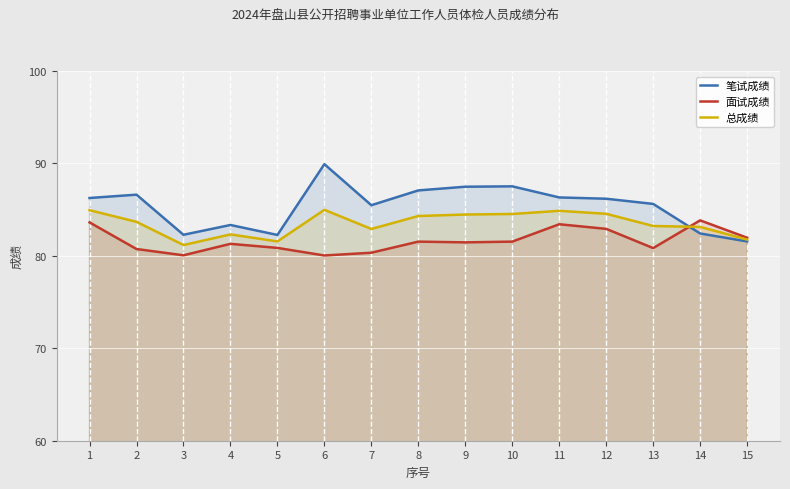

List the series in order of their peak value, highest first.

笔试成绩, 总成绩, 面试成绩